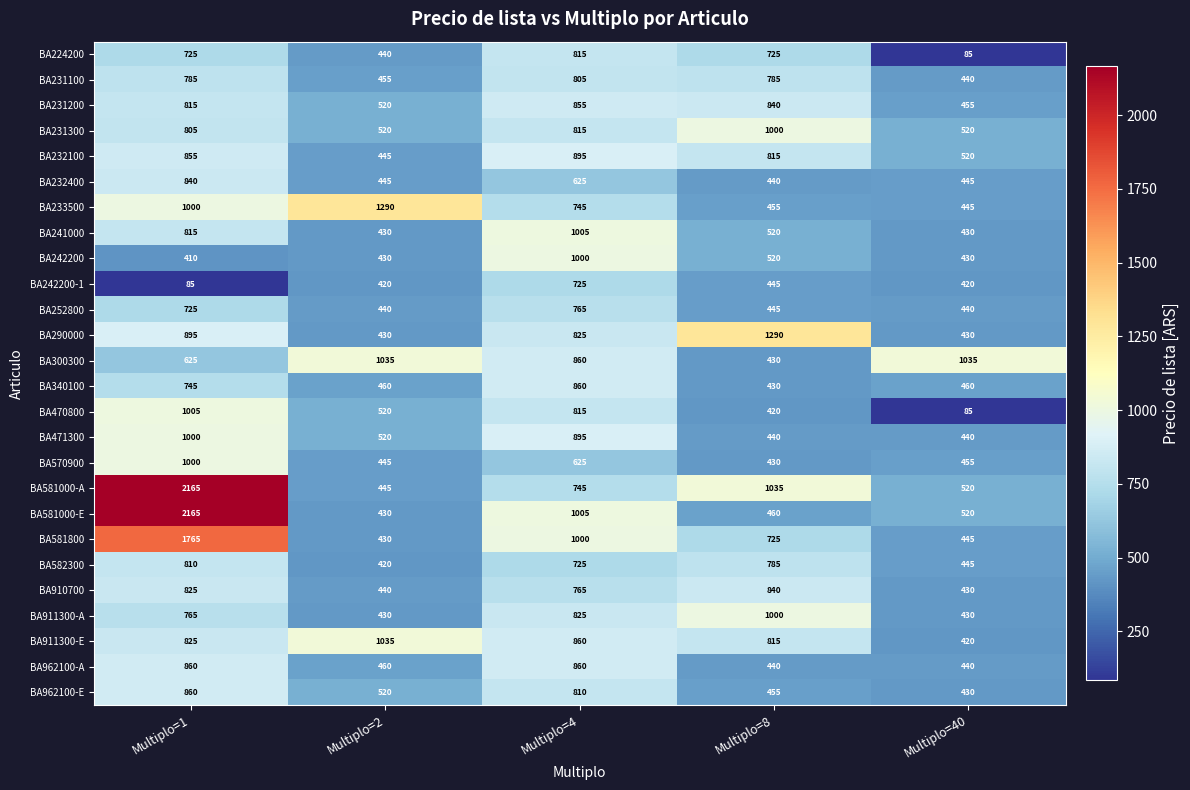

Which series changed the most between Multiplo=2 and Multiplo=8?

BA290000